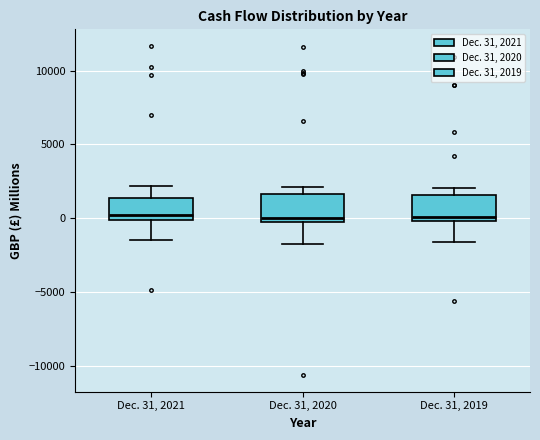

Reading left to right, transcribe this box plot: for each box, give where its median line is, the range the box spans, and where its two whiskers end, as read against the y-axis. The values are not printed on the chart, so give them approximately, as read against the axis.

Dec. 31, 2021: median 0 (just above the box's lower edge), box 0 to 1500, whiskers -1500 to 2000
Dec. 31, 2020: median 0, box -500 to 1500, whiskers -1500 to 2000
Dec. 31, 2019: median 0 (just above the box's lower edge), box 0 to 1500, whiskers -1500 to 2000